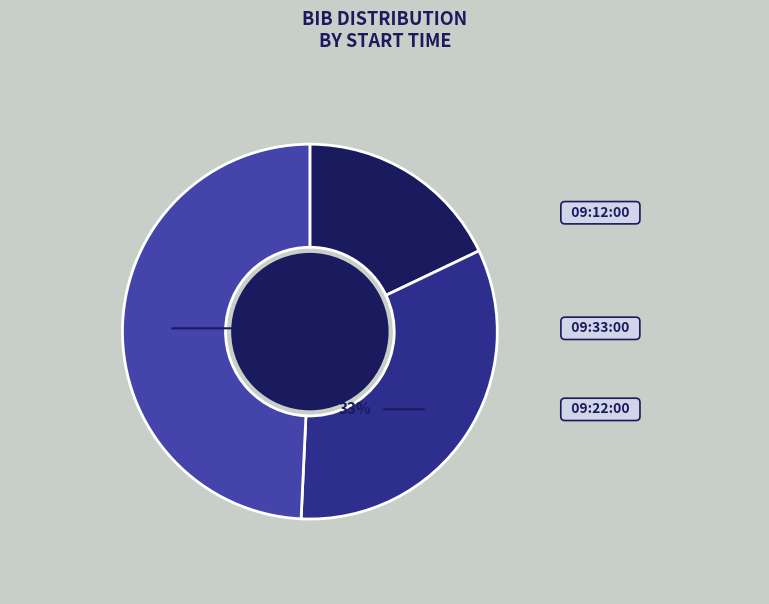

Count the number of slices in the pie.

3